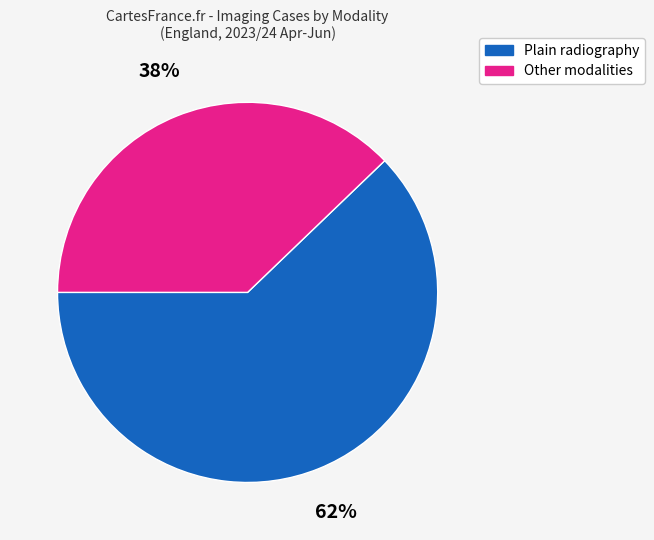

To the nearest percent, what is the difference between the largest and smallest slice percentages?

24%